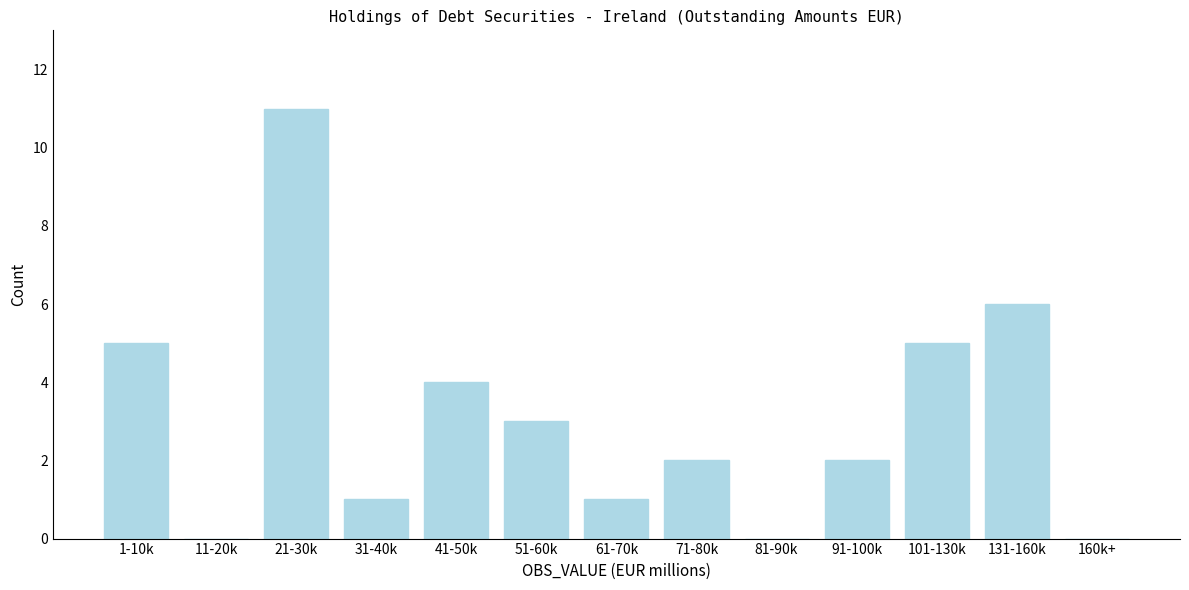

Reading left to right, what are all the values shown in this chart?

1-10k=5	11-20k=0	21-30k=11	31-40k=1	41-50k=4	51-60k=3	61-70k=1	71-80k=2	81-90k=0	91-100k=2	101-130k=5	131-160k=6	160k+=0